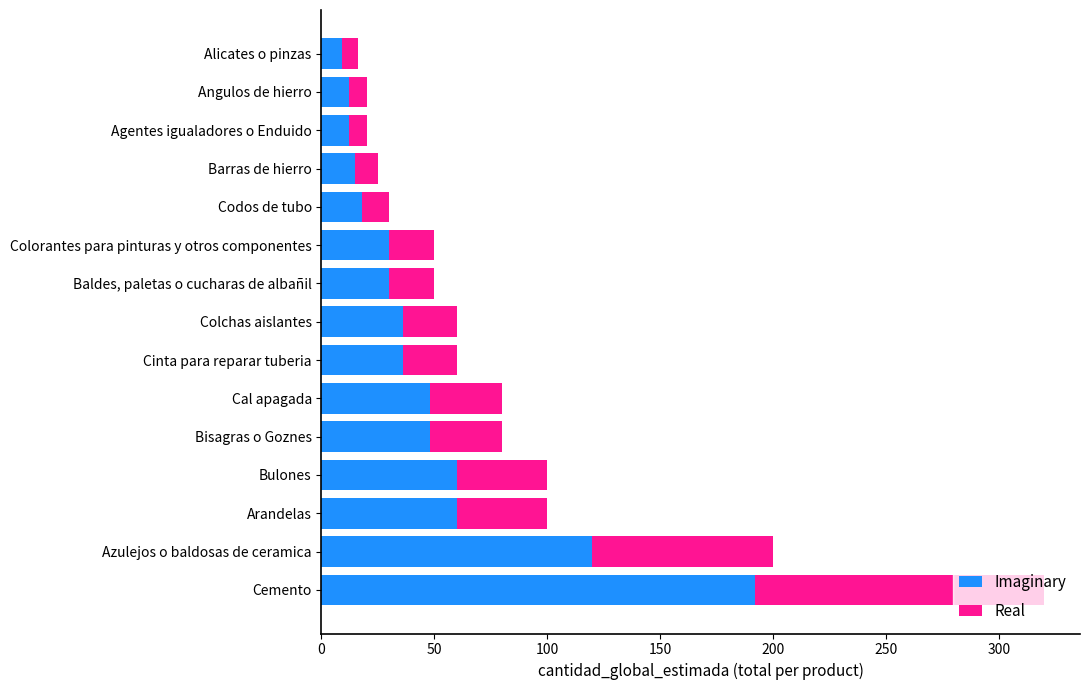

What is the sum of all Imaginary values?

726